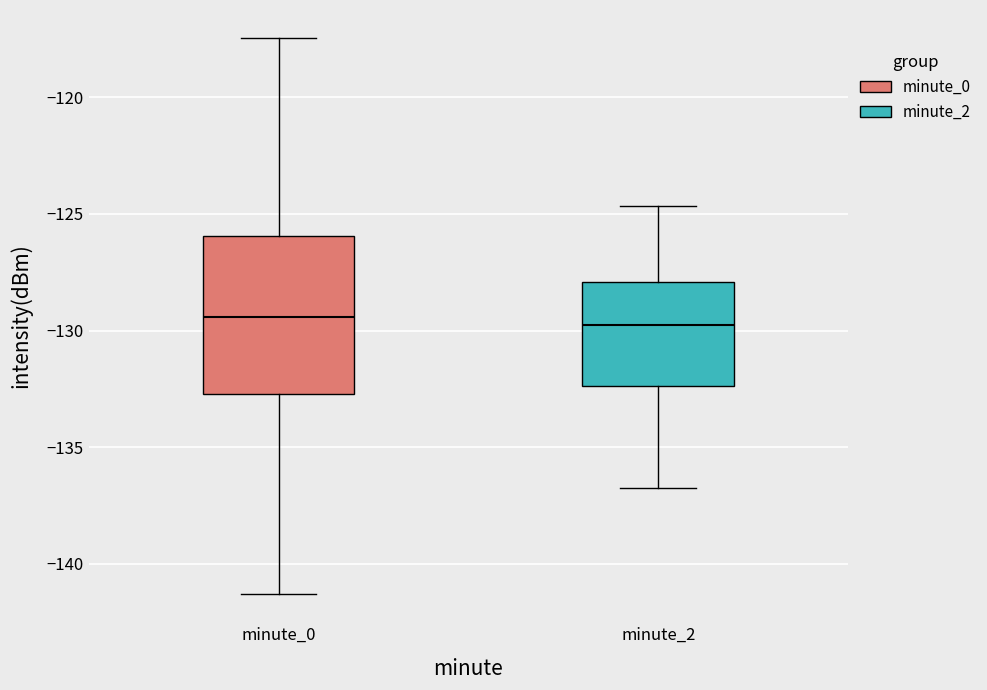

Reading left to right, transcribe this box plot: for each box, give where its median line is, the range the box spans, and where its two whiskers end, as read against the y-axis. The values are not printed on the chart, so give them approximately, as read against the axis.

minute_0: median -129.5, box -132.5 to -126.0, whiskers -141.5 to -117.5
minute_2: median -130.0, box -132.5 to -128.0, whiskers -137.0 to -124.5